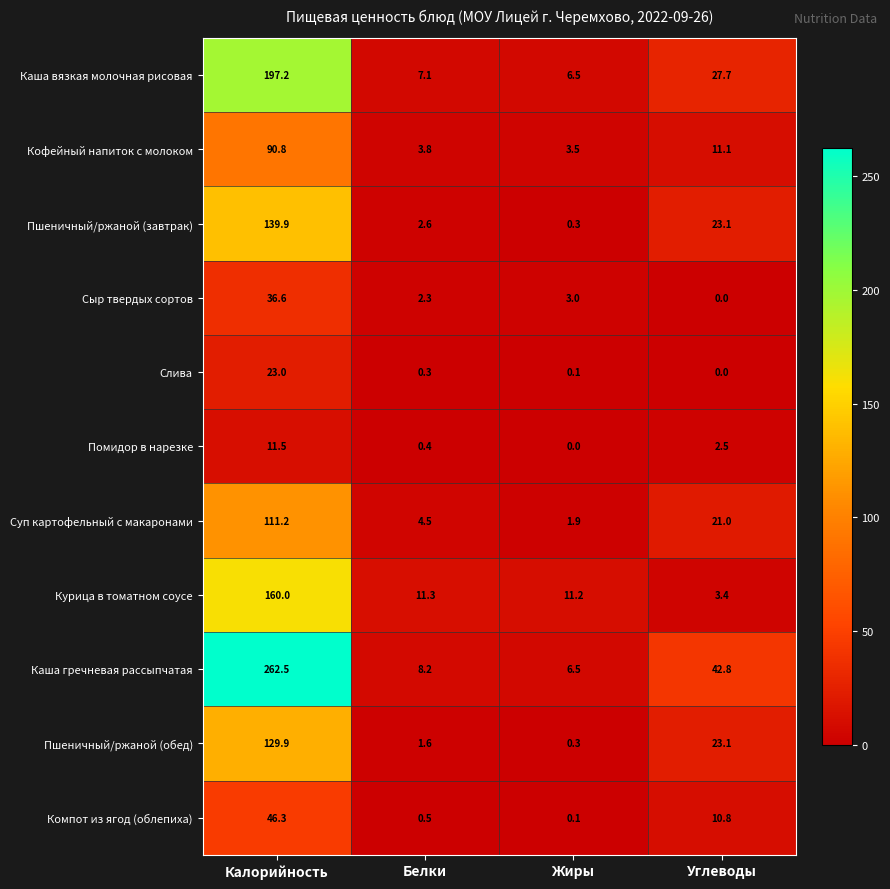

Which series has the largest range (max minus min)?

Каша гречневая рассыпчатая